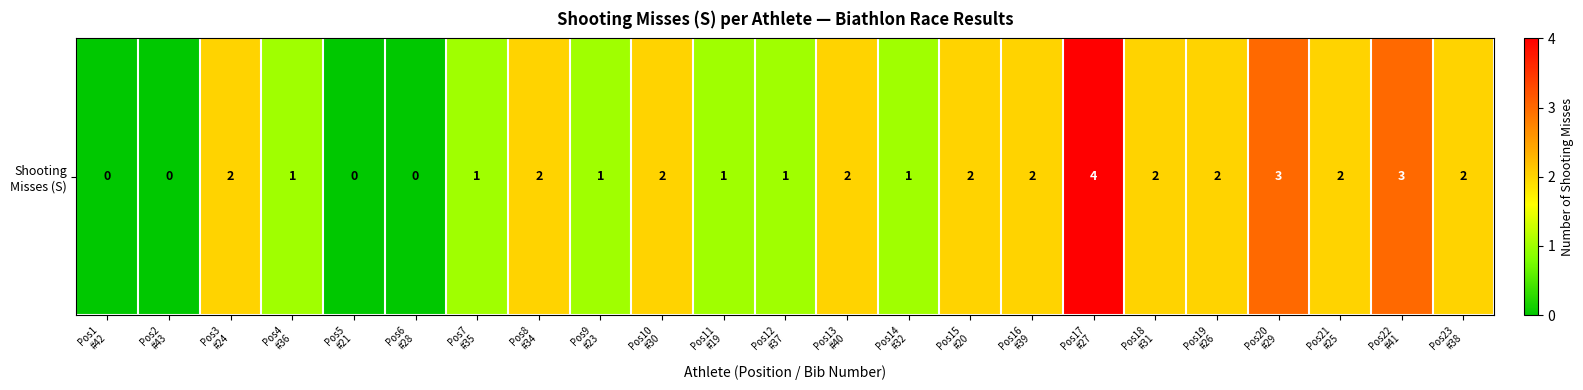

List the labels in order of value, largest first.

Pos17
#27, Pos20
#29, Pos22
#41, Pos3
#24, Pos8
#34, Pos10
#30, Pos13
#40, Pos15
#20, Pos16
#39, Pos18
#31, Pos19
#26, Pos21
#25, Pos23
#38, Pos4
#36, Pos7
#35, Pos9
#23, Pos11
#19, Pos12
#37, Pos14
#32, Pos1
#42, Pos2
#43, Pos5
#21, Pos6
#28